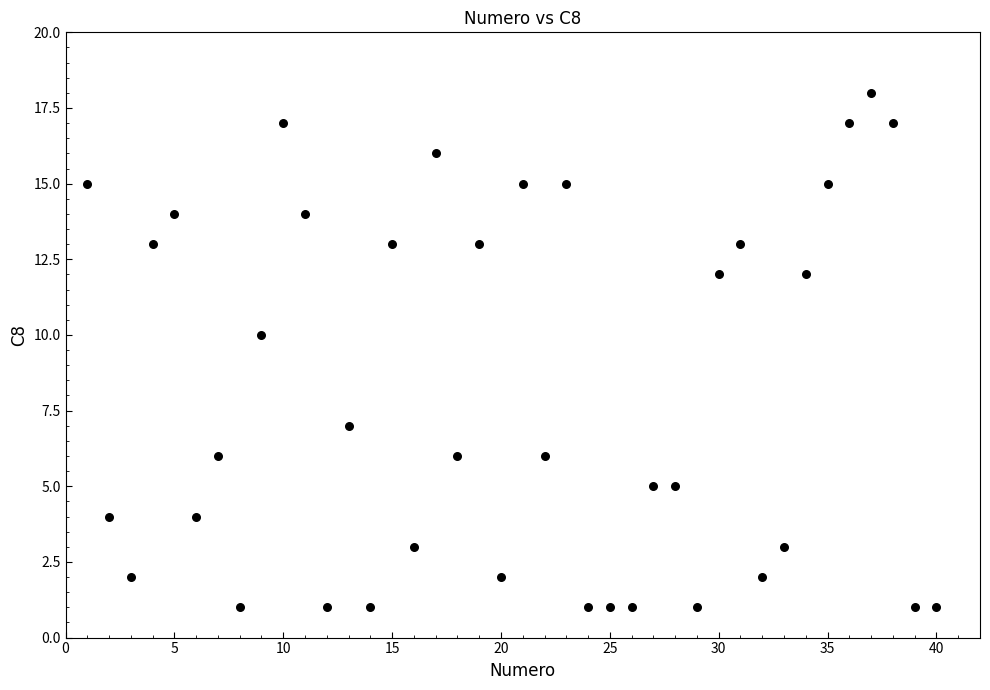

What Y value in the scatter plot is closest to 9?

10